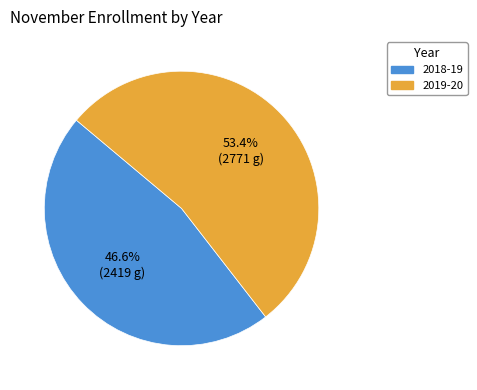

Which has a higher value, 2019-20 or 2018-19?

2019-20